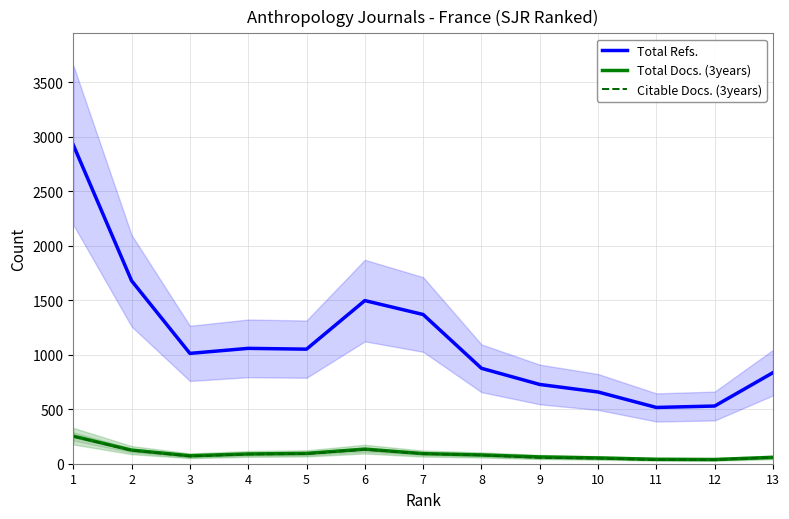

Reading right to left, list all the values displayed in this chart.

Total Refs.: 835.7	529.2	516.2	658.1	727.1	875.6	1369.0	1496.7	1051.0	1058.4	1012.3	1678.7	2924.9
Total Docs. (3years): 58.3	38.7	40.7	53.1	62.2	80.4	92.9	133.7	94.7	89.6	73.0	124.8	252.9
Citable Docs. (3years): 57.5	36.7	35.4	48.6	54.7	77.7	91.7	129.6	90.1	86.4	67.4	121.3	250.8